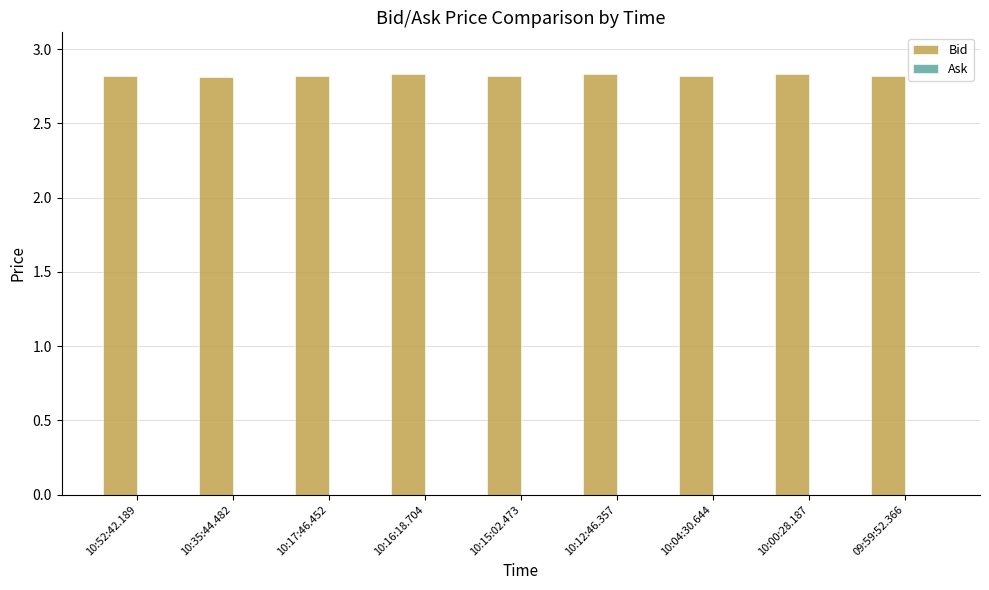

Approximately how many times larger is the value at 10:52:42.189 compared to 10:16:18.704?

1.0